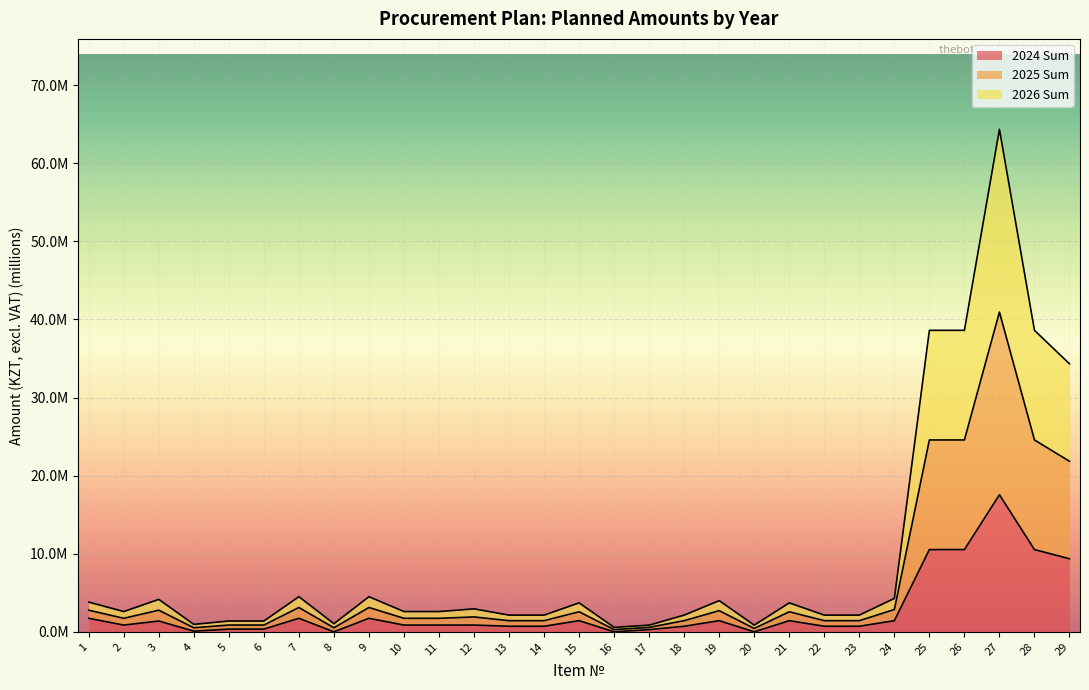

Which series has the largest total across all categories?

2025 Sum